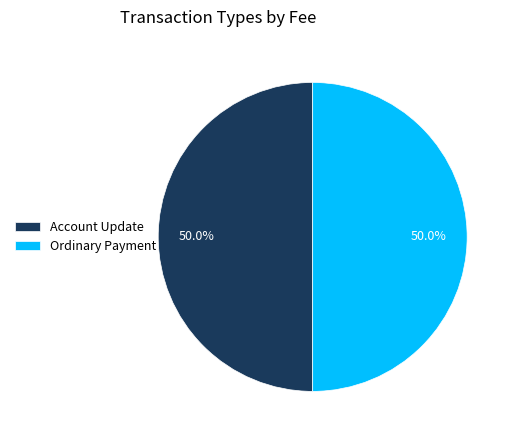

Is it true that Account Update is 1% of the pie?

False